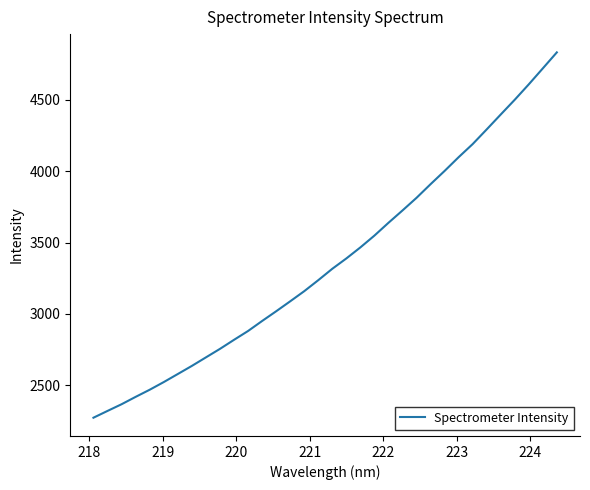

What is the minimum value shown in the chart?

2273.8